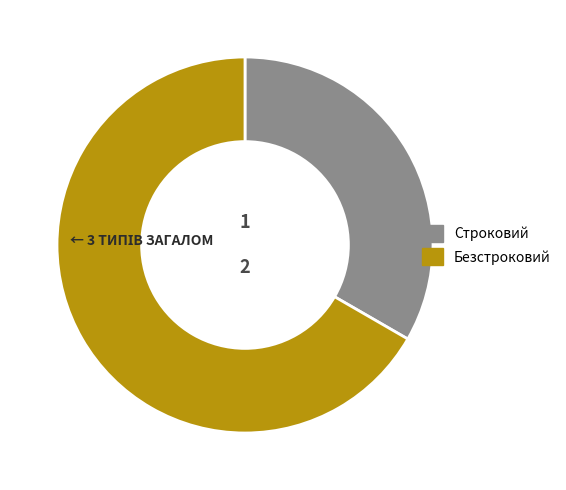

Which slice is the smallest?

Строковий